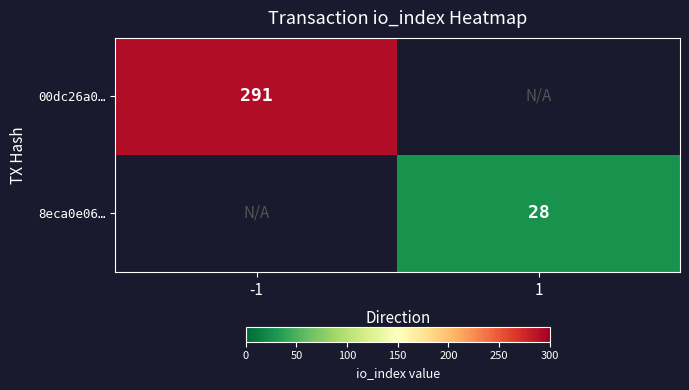

True or false: 8eca0e06… has a value of 28 at 1.

True